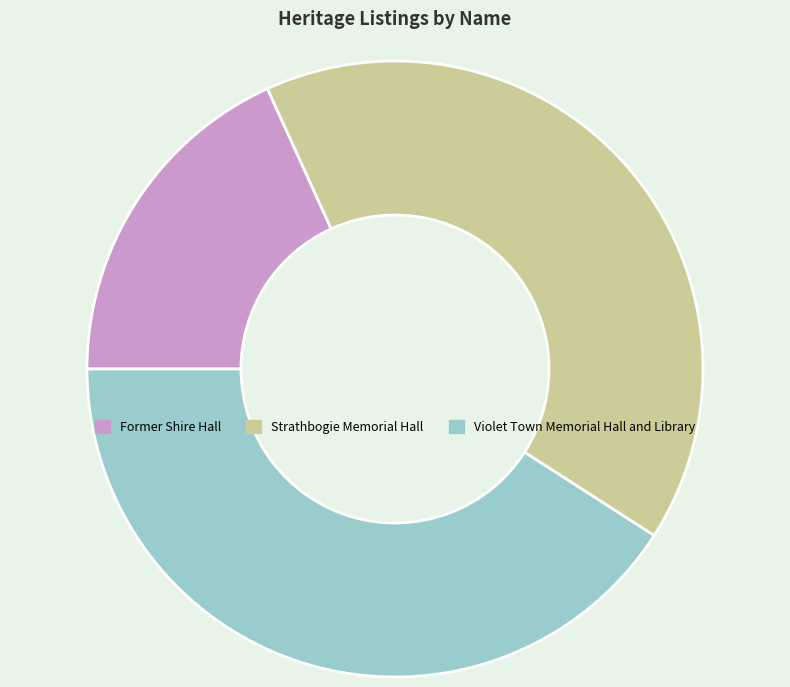

Is the sum of Former Shire Hall and Strathbogie Memorial Hall greater than half?

Yes